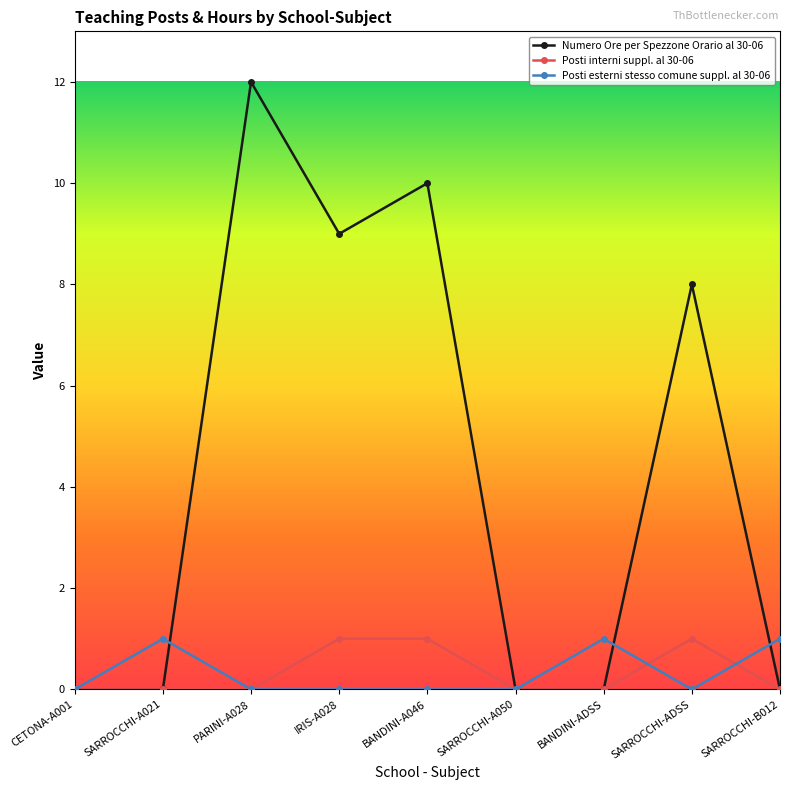

What is the difference between the second highest and second lowest values in the Posti interni suppl. al 30-06 series?

1